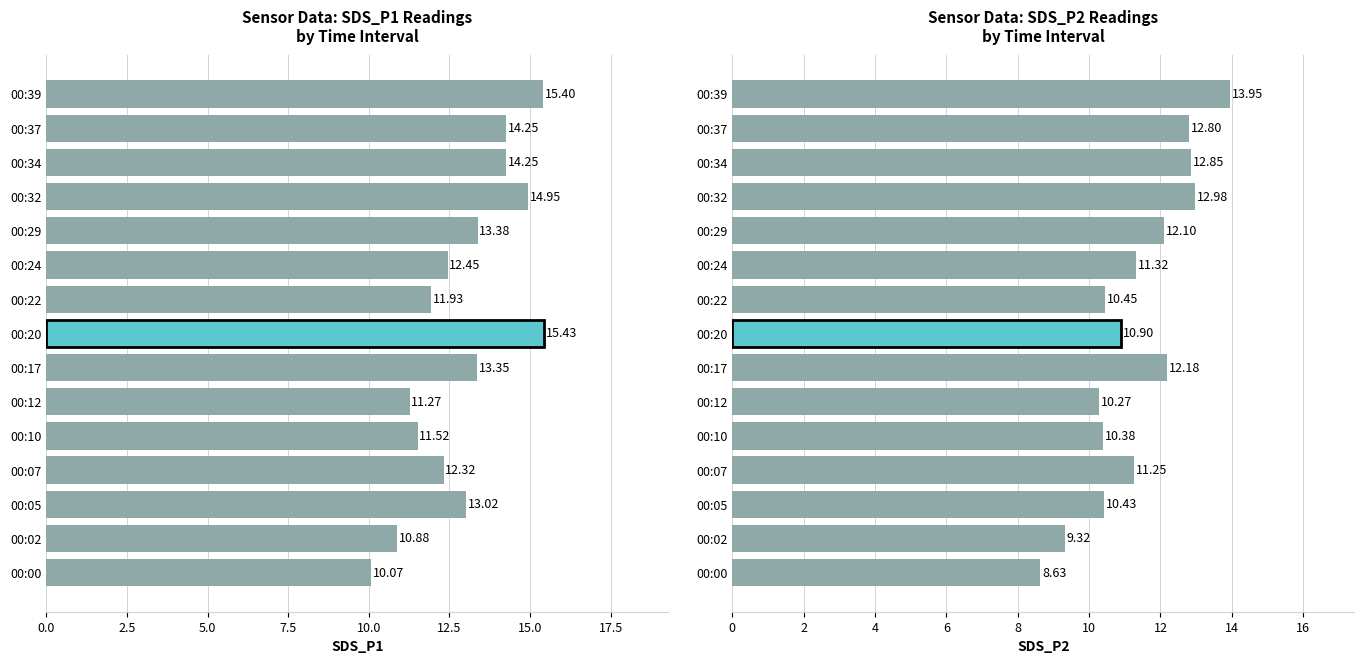

Reading right to left, transcribe all the data shown in this chart.

SDS_P1: 15.4	14.2	14.2	14.9	13.4	12.4	11.9	15.4	13.3	11.3	11.5	12.3	13.0	10.9	10.1
SDS_P2: 13.9	12.8	12.8	13.0	12.1	11.3	10.4	10.9	12.2	10.3	10.4	11.2	10.4	9.3	8.6